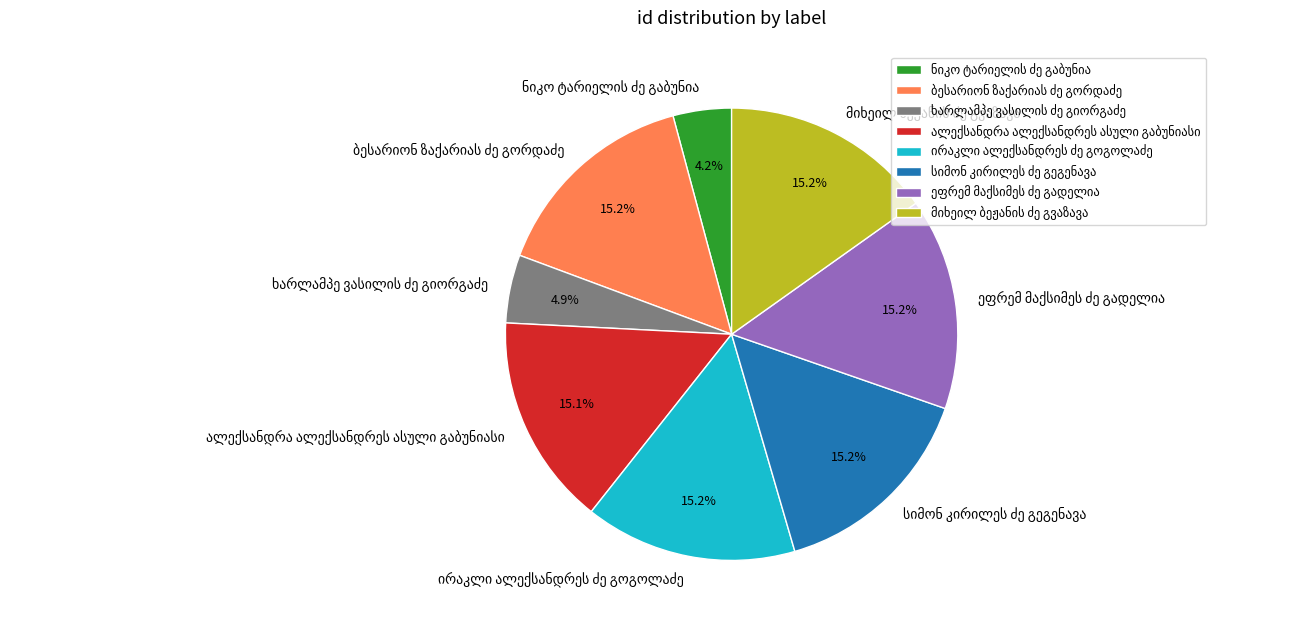

Is there any slice that represents more than half of the pie?

No